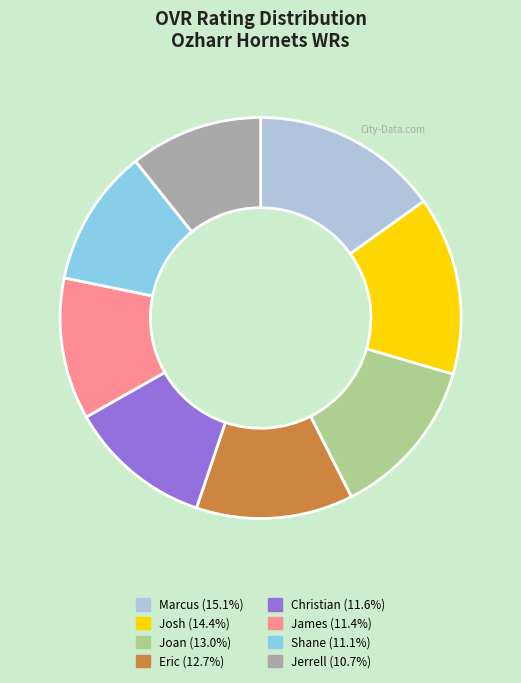

Which has a higher value, Josh or Christian?

Josh